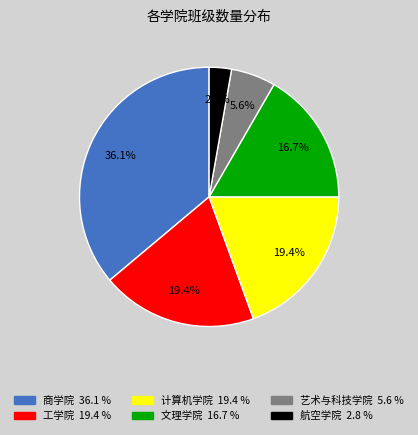

What is the smallest slice in the pie chart?

航空学院